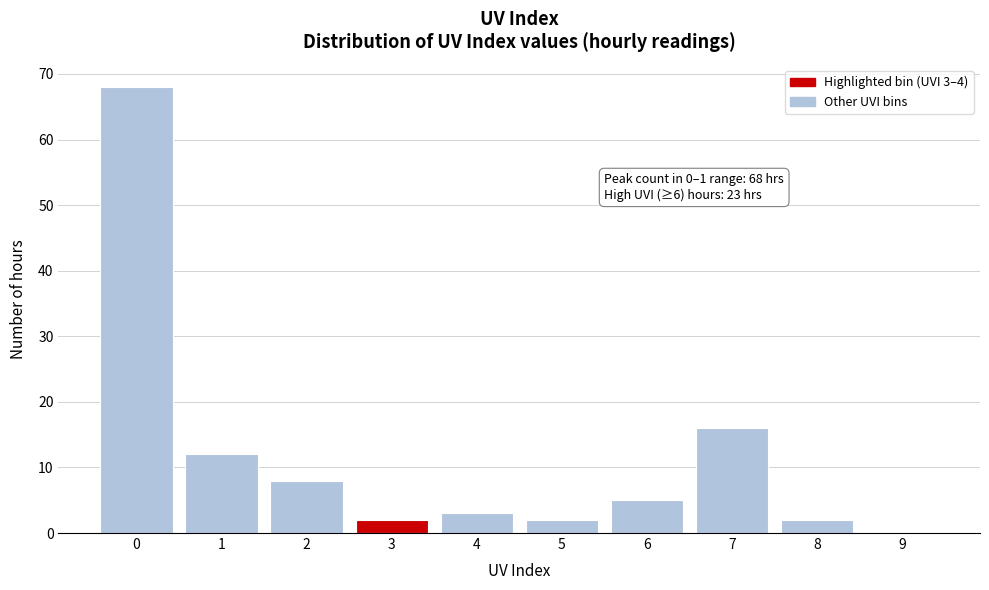

Reading right to left, list all the values displayed in this chart.

9=0	8=2	7=16	6=5	5=2	4=3	3=2	2=8	1=12	0=68